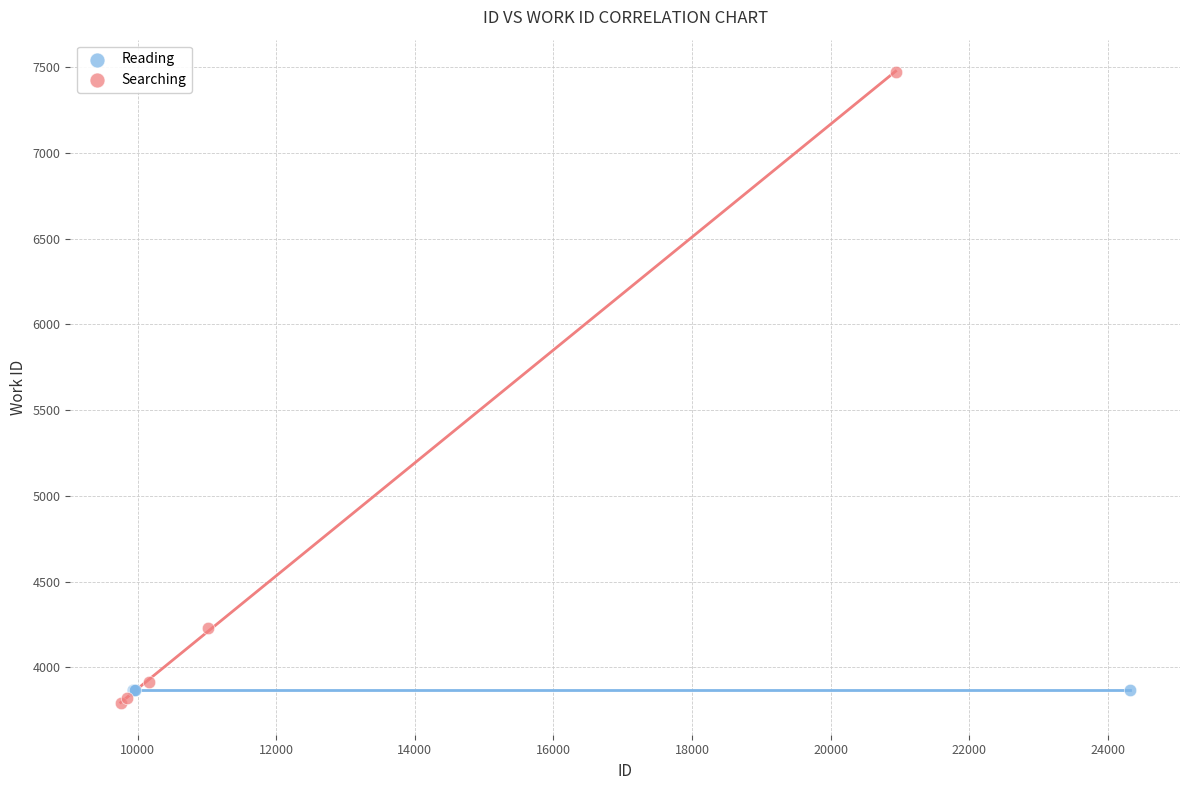

Which series reaches the maximum Y coordinate?

Searching